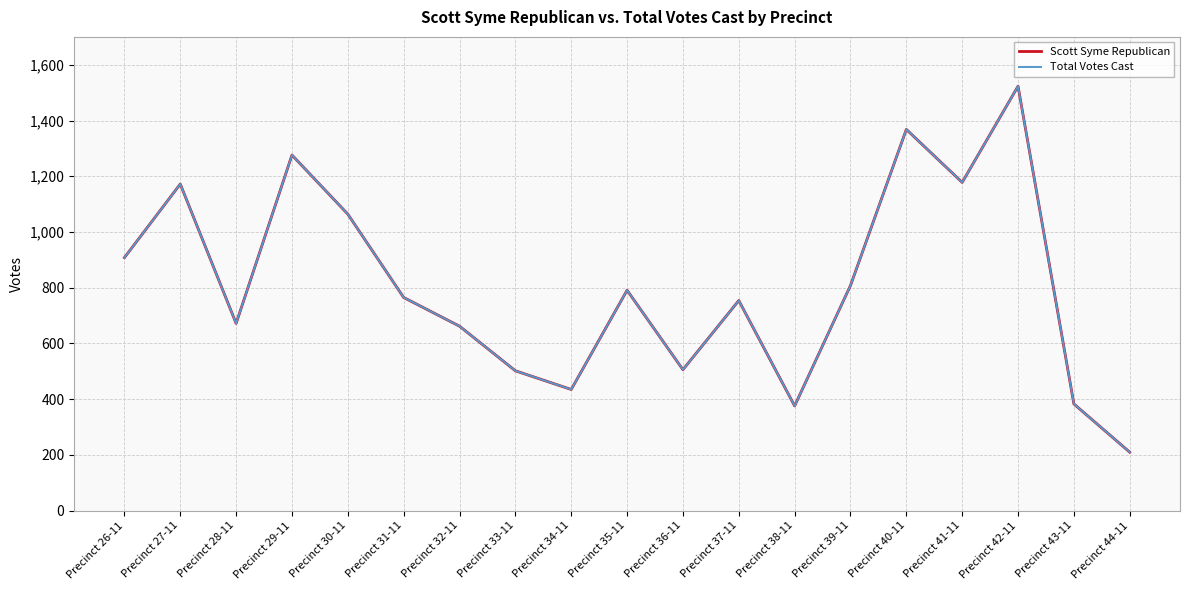

Between Precinct 33-11 and Precinct 32-11, which is larger?

Precinct 32-11